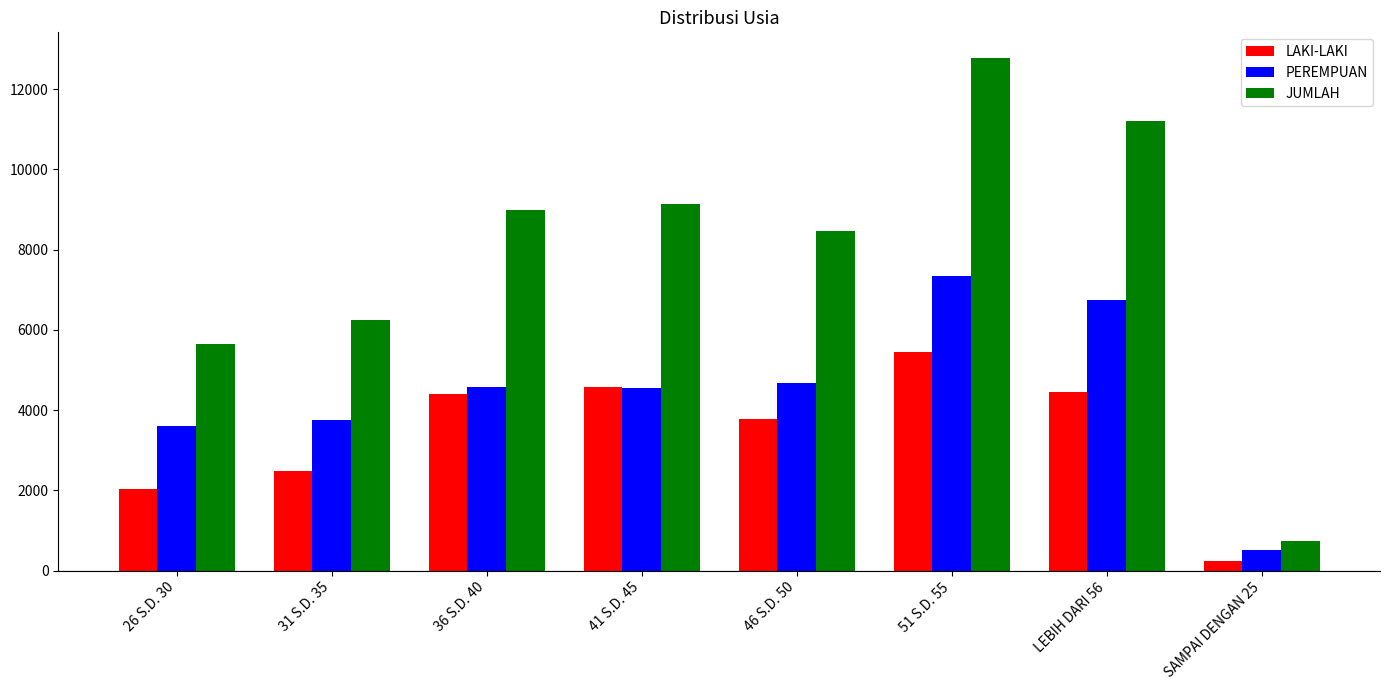

Does the chart contain any negative values?

No